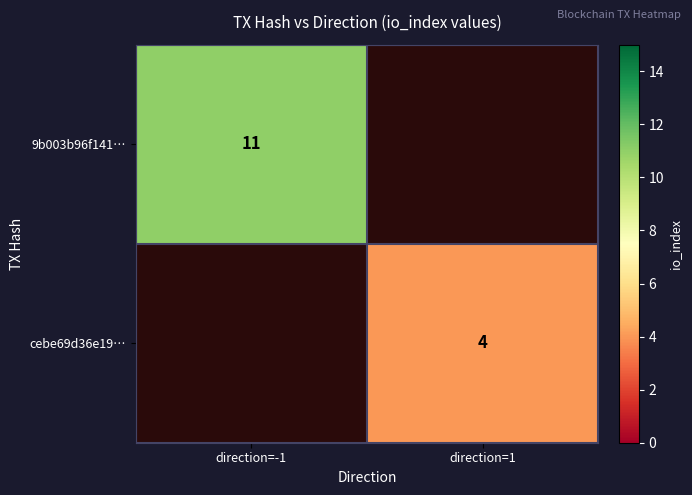

Is it true that 9b003b96f141… equals 4 at direction=-1?

False